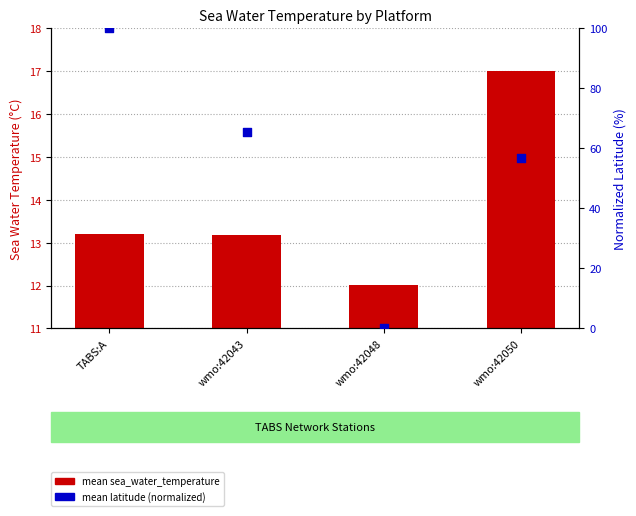

Which series has the largest total across all categories?

mean latitude (normalized)